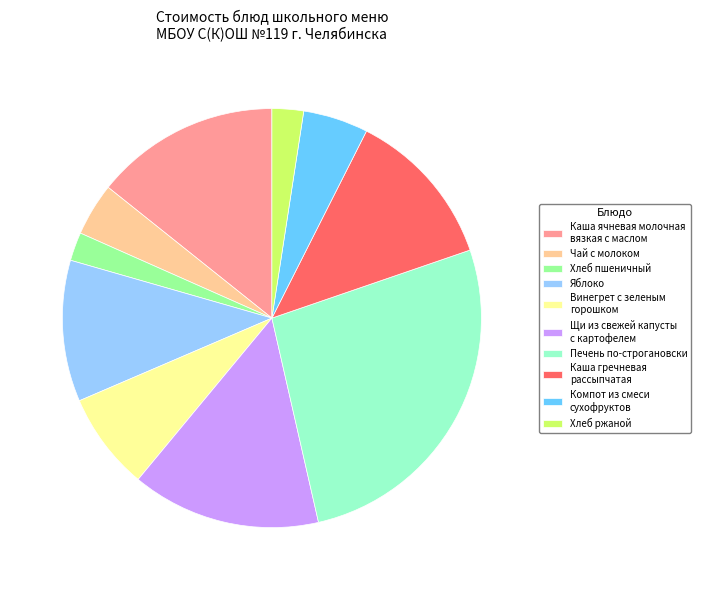

Between Каша гречневая рассыпчатая and Компот из смеси сухофруктов, which is larger?

Каша гречневая рассыпчатая